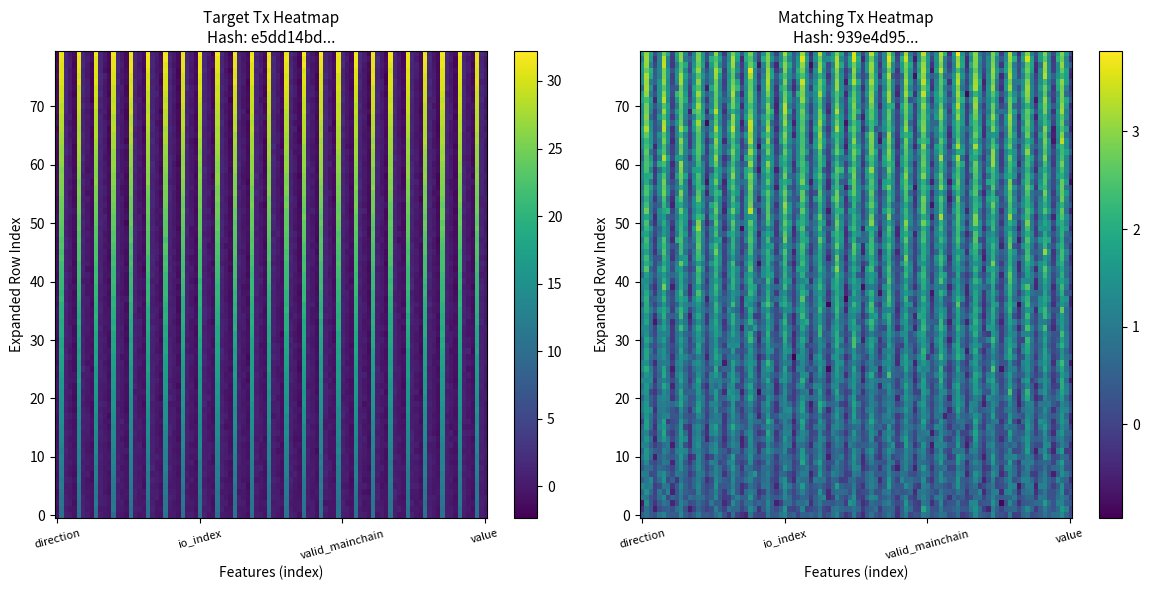

Between 2 and 3, which is larger?

2